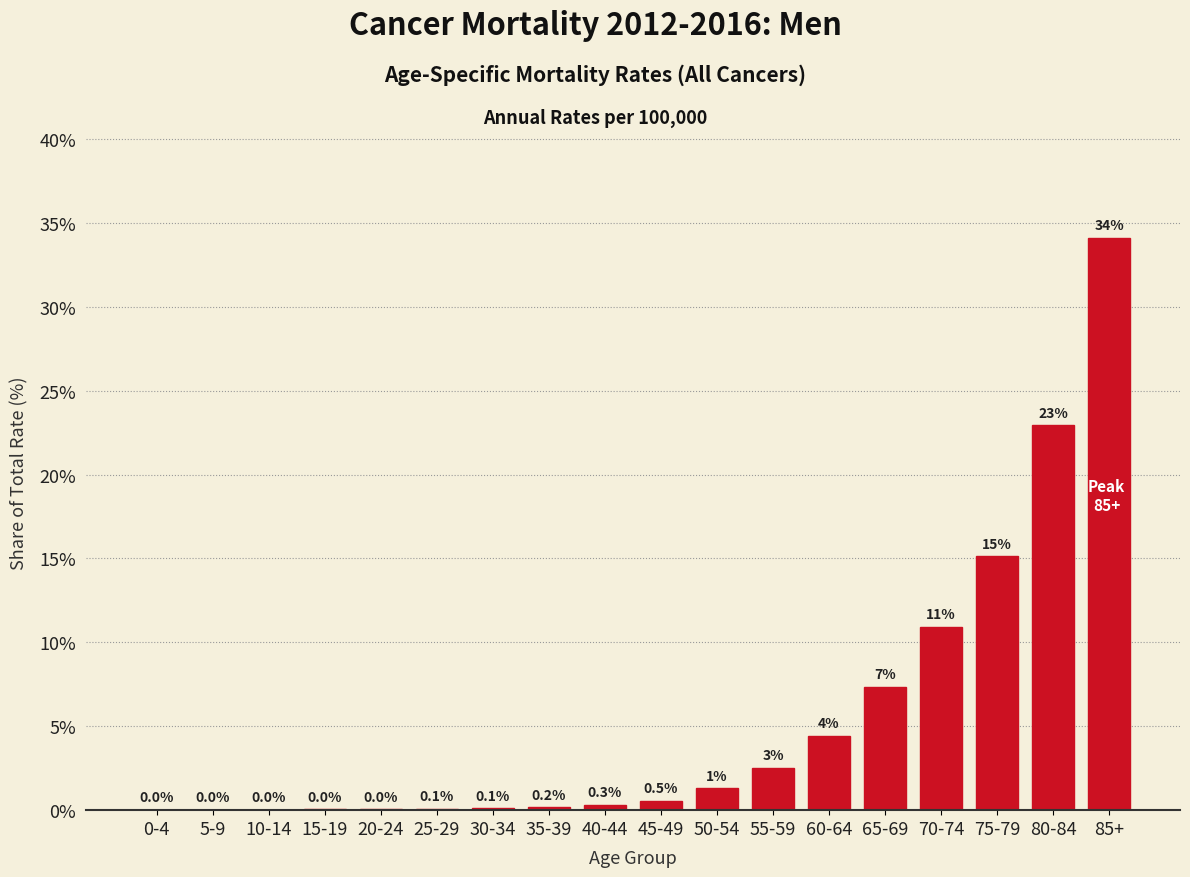

What is the maximum value shown in the chart?

34.1